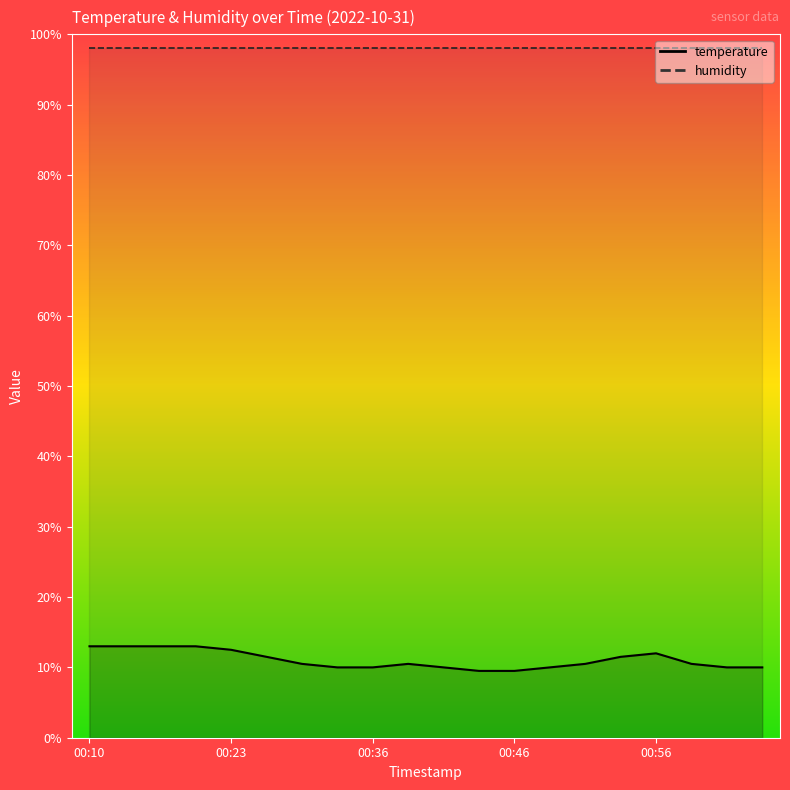

How many data points are above 10?

12